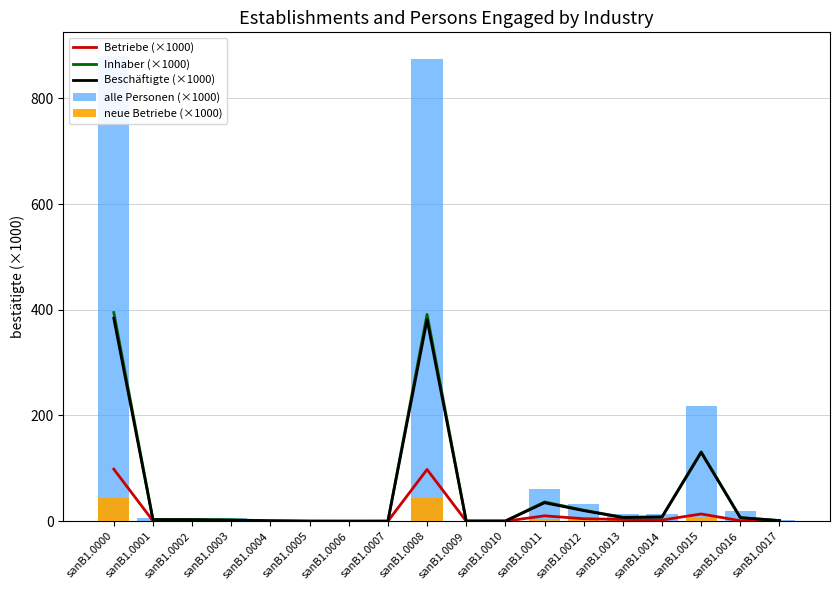

How many values in the neue Betriebe (×1000) series exceed 0?

11